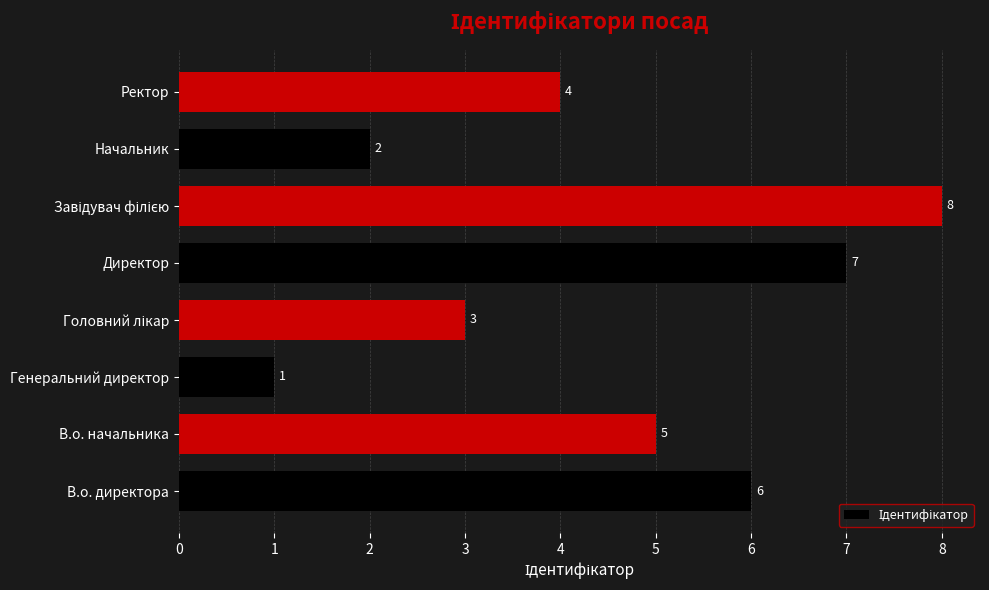

Is it true that the value at Начальник is 1?

False